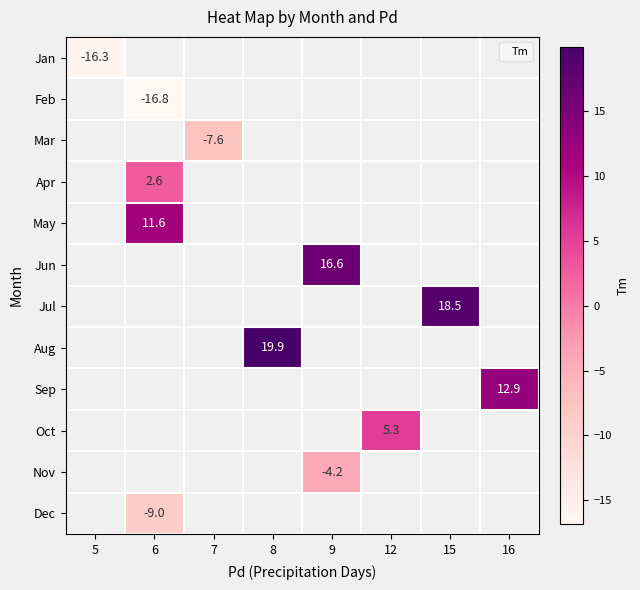

At how many categories does at least one series exceed -11?

7